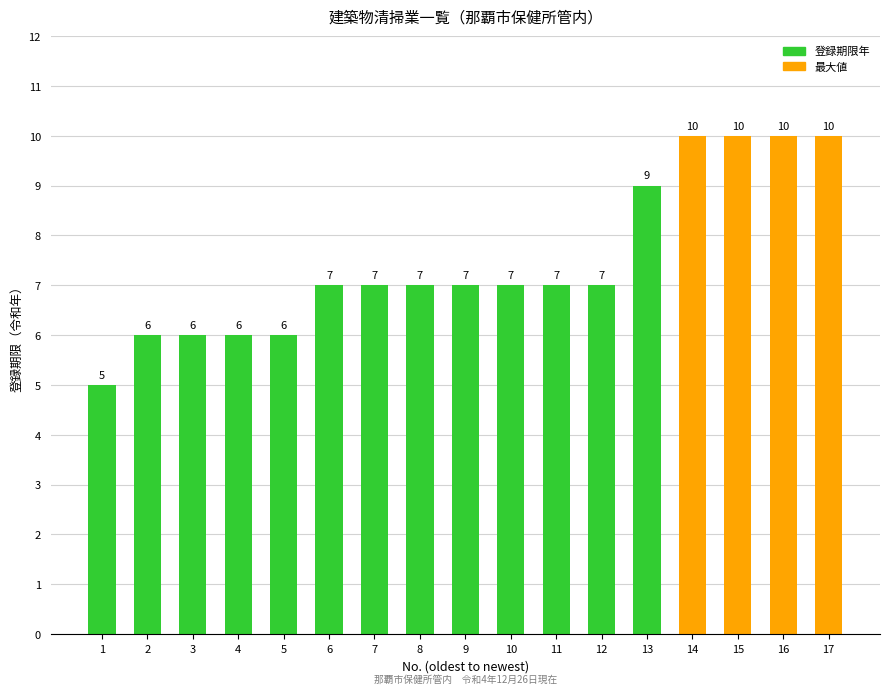

Between 11 and 2, which is larger?

11